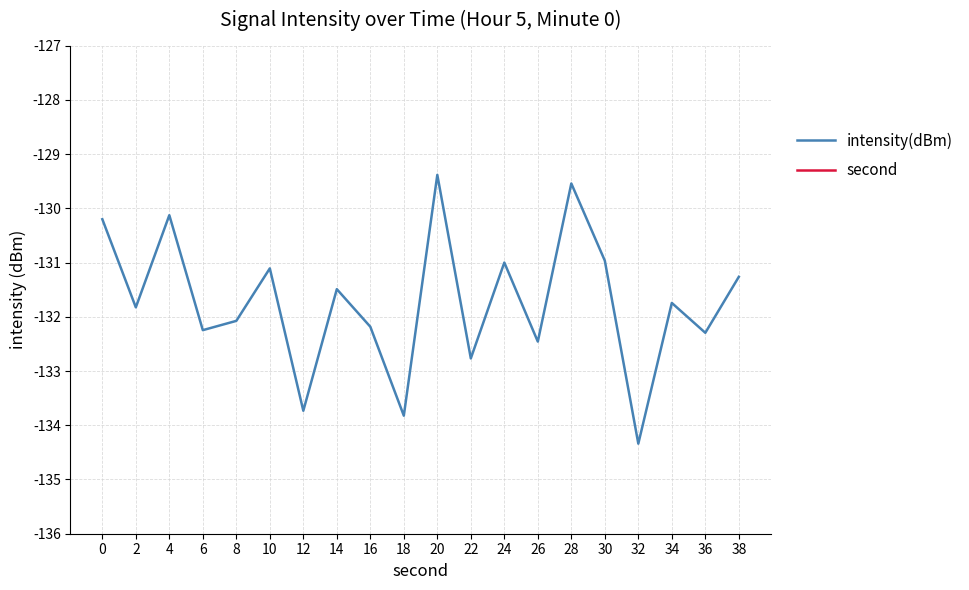

Does the chart have visible grid lines?

Yes